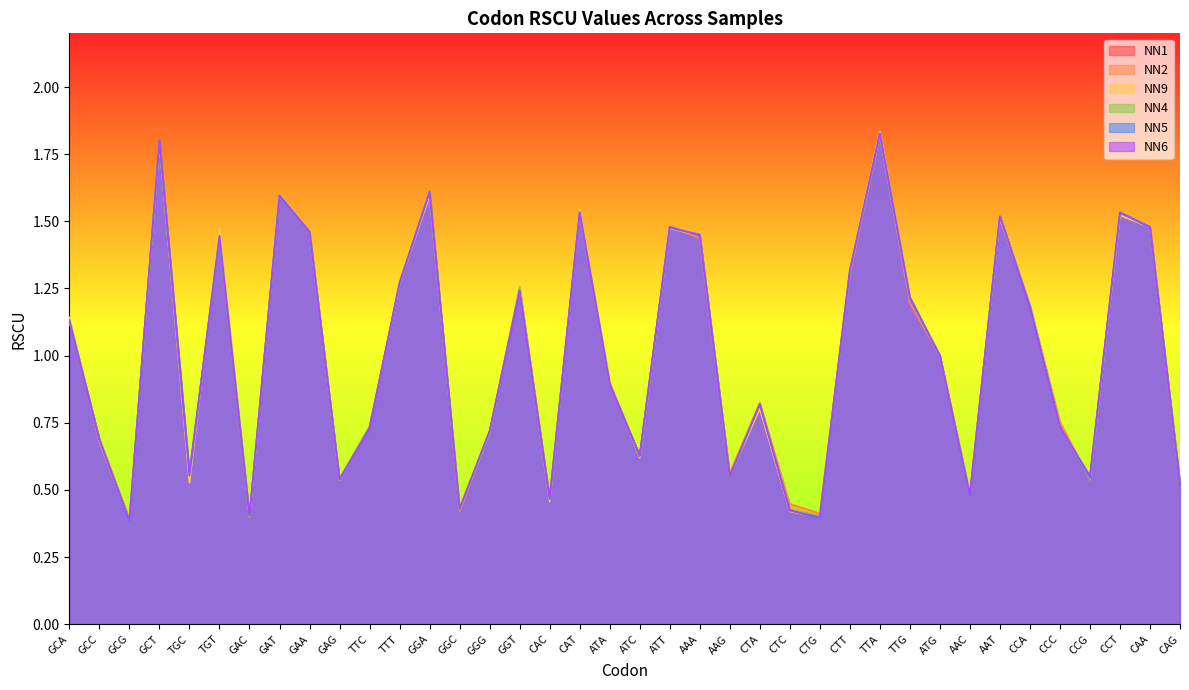

Where is the first local maximum for NN9?

GCT